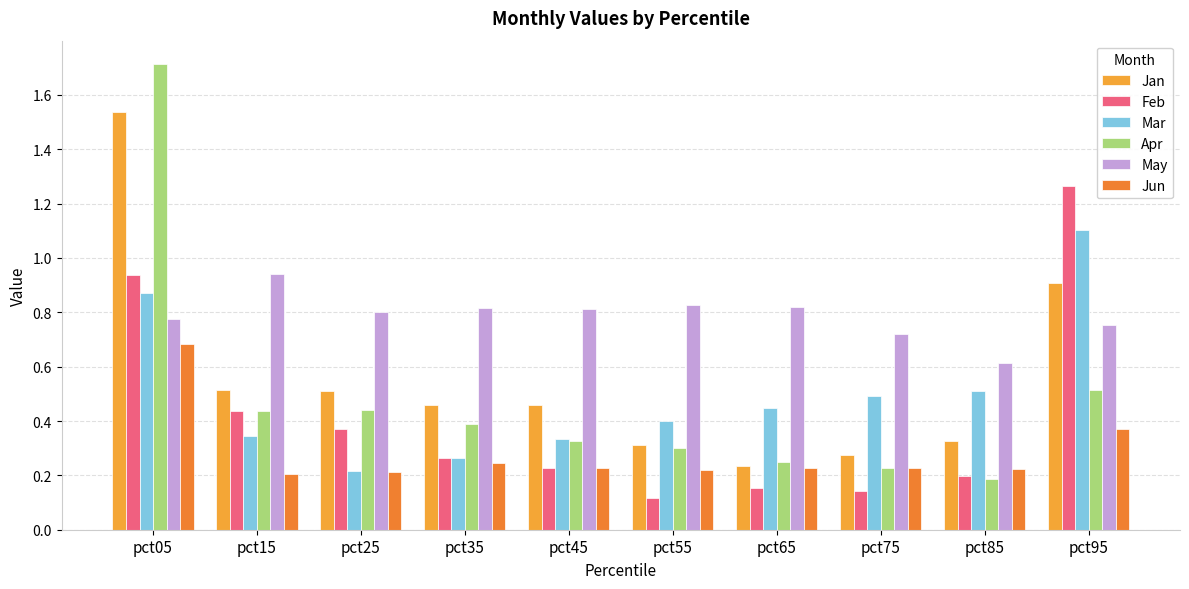

What is the value of the Apr bar at the 8th from the left?

0.2